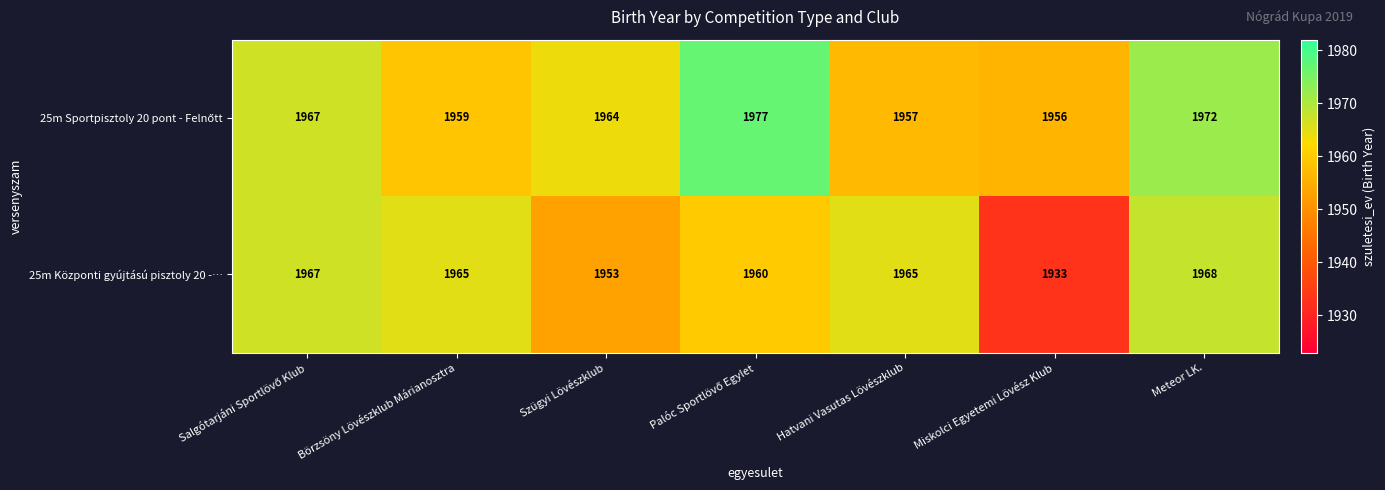

What is the average value of the 25m Központi gyújtású pisztoly 20 -… series?

1959